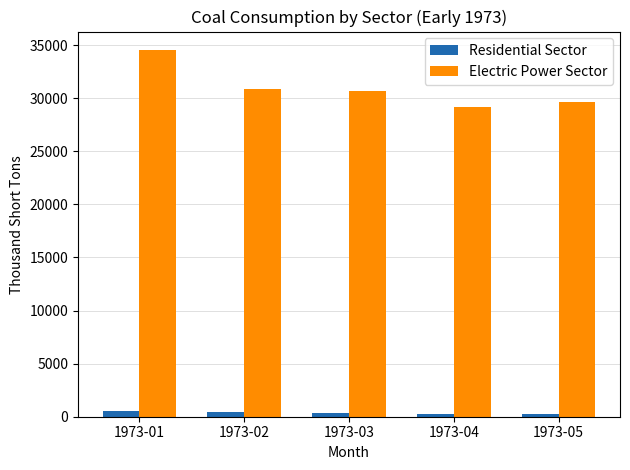

Which category has the highest value in the Electric Power Sector series?

1973-01